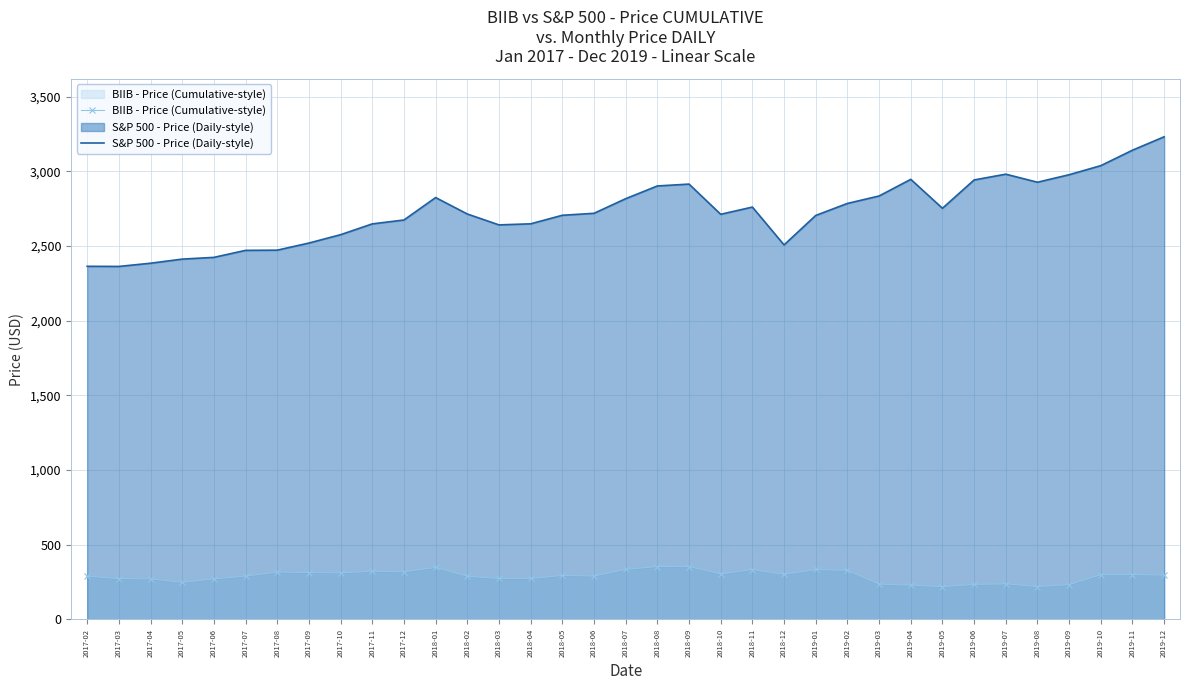

Reading right to left, extract all data points from this chart.

BIIB - Price (Cumulative-style): 296.7	299.8	298.7	232.8	219.8	237.8	233.9	219.3	229.2	236.4	328.0	333.8	300.9	333.7	304.3	353.3	353.5	334.4	290.2	294.0	273.6	273.8	289.0	347.8	318.6	322.2	311.7	313.1	316.6	289.6	271.4	247.8	271.2	273.4	288.6
S&P 500 - Price (Daily-style): 3230.8	3141.0	3037.6	2976.7	2926.5	2980.4	2941.8	2752.1	2945.8	2834.4	2784.5	2704.1	2506.8	2760.2	2711.7	2914.0	2901.5	2816.3	2718.4	2705.3	2648.1	2640.9	2713.8	2823.8	2673.6	2647.6	2575.3	2519.4	2471.7	2470.3	2423.4	2411.8	2384.2	2362.7	2363.6